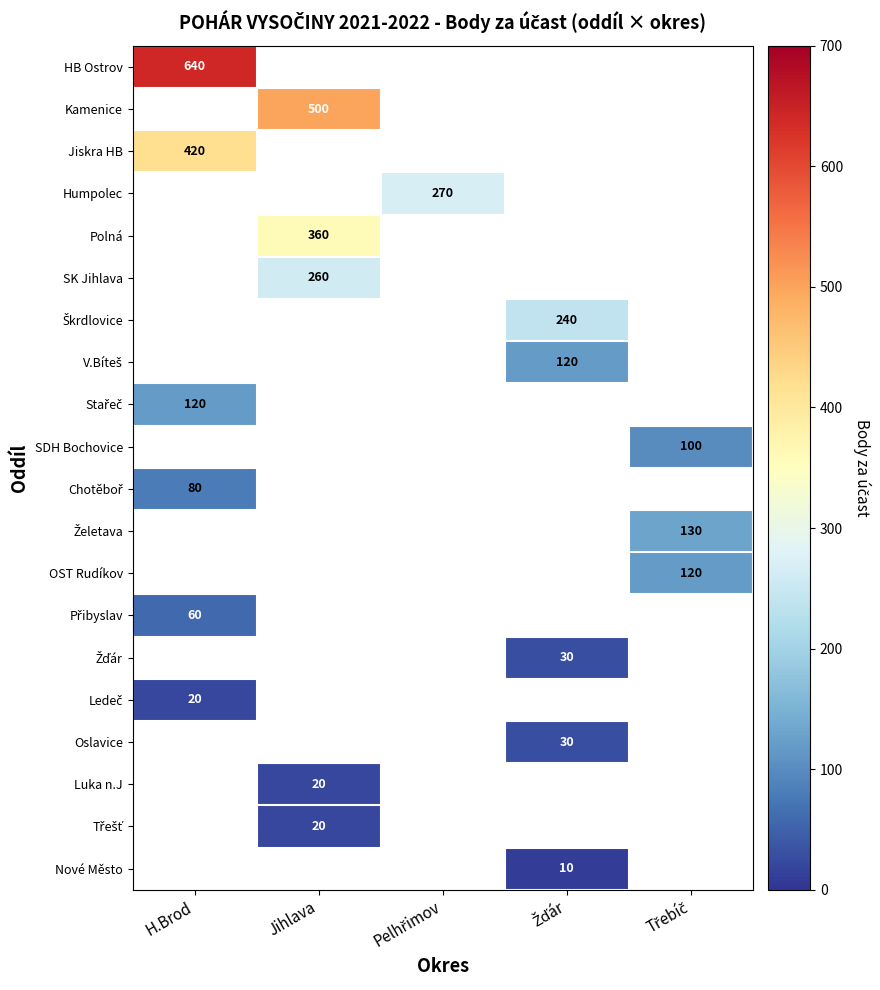

What is the greatest value displayed?

640.0